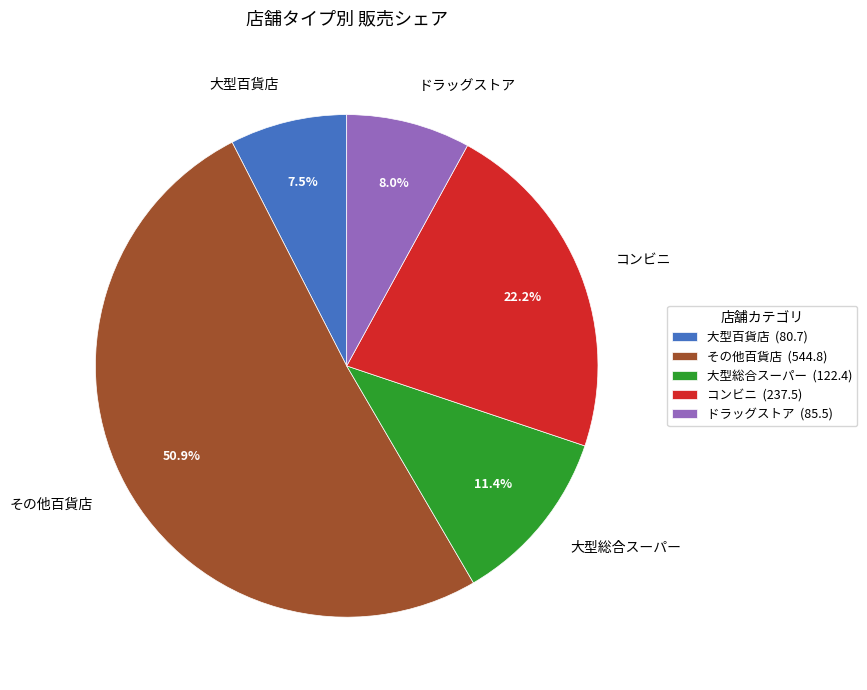

Combined, what portion of the pie is ドラッグストア and 大型総合スーパー?

19.4%